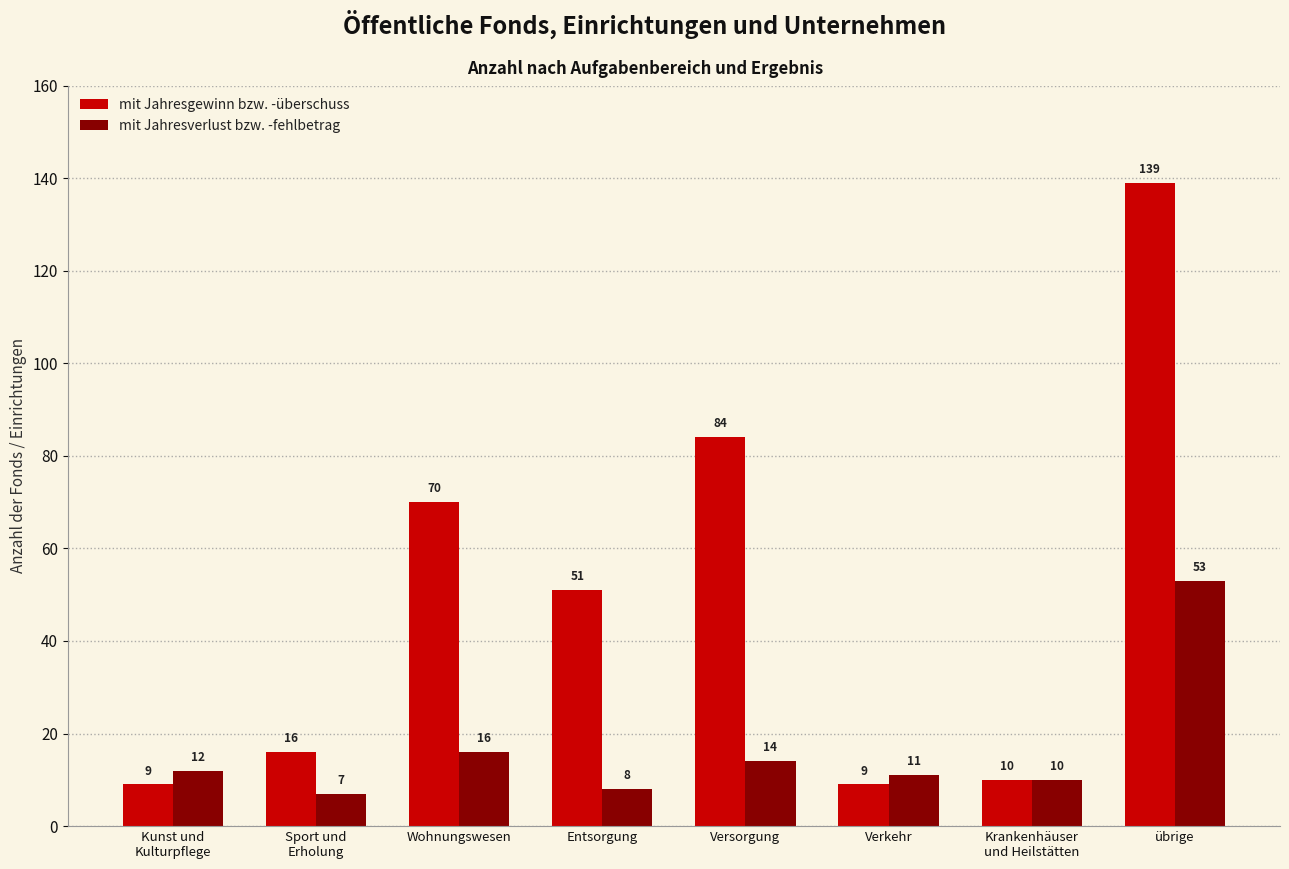

Rank the series by their maximum value, from highest to lowest.

mit Jahresgewinn bzw. -überschuss, mit Jahresverlust bzw. -fehlbetrag